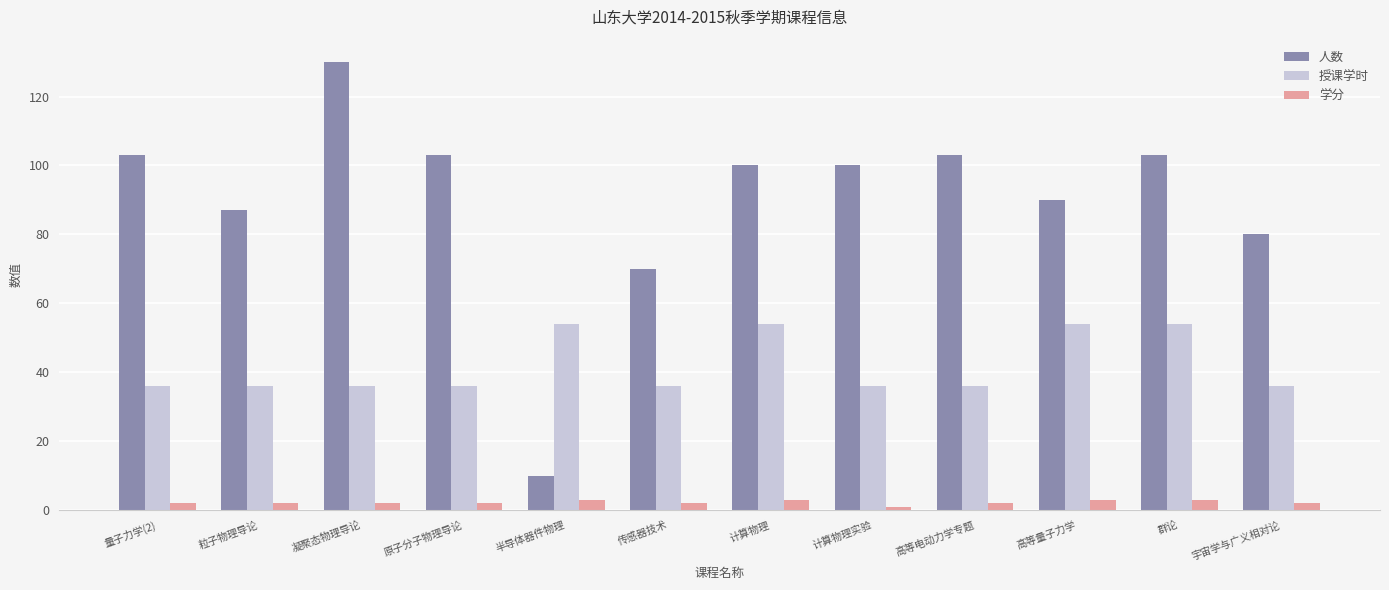

What is the difference between the highest and lowest values at 半导体器件物理?

51